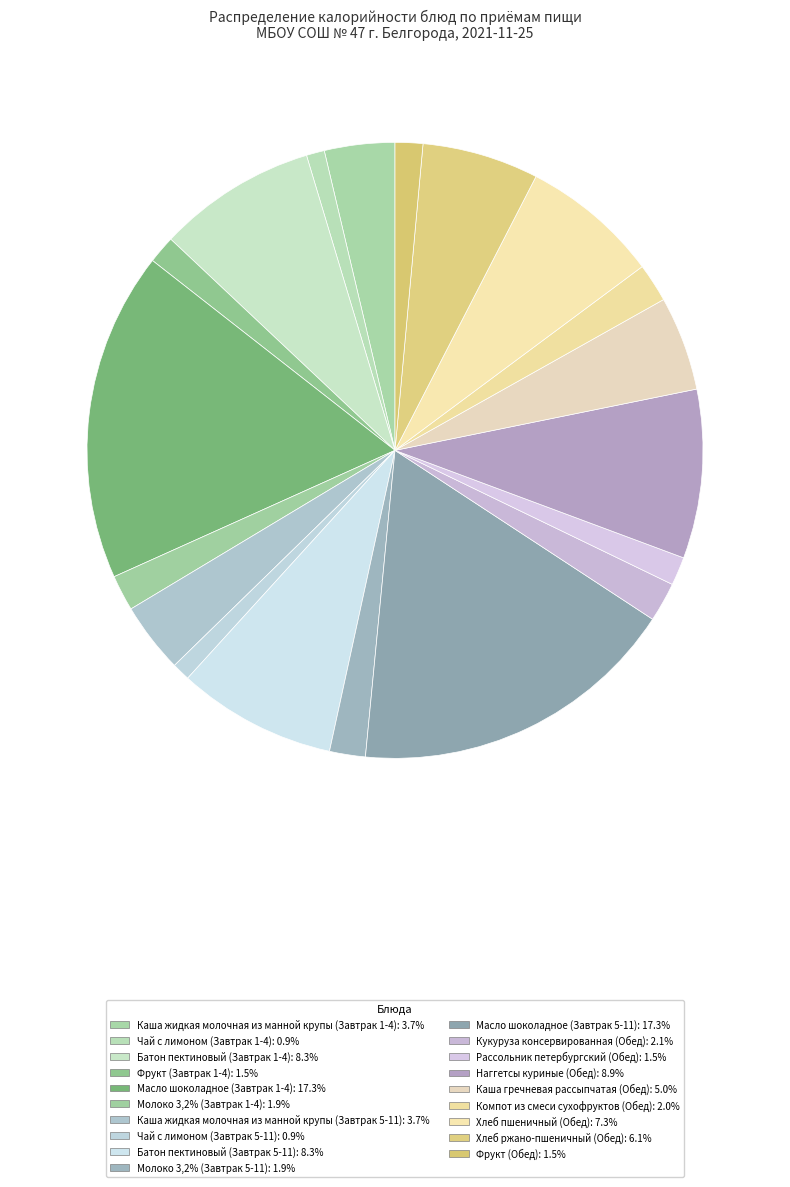

How many slices are in this pie chart?

19